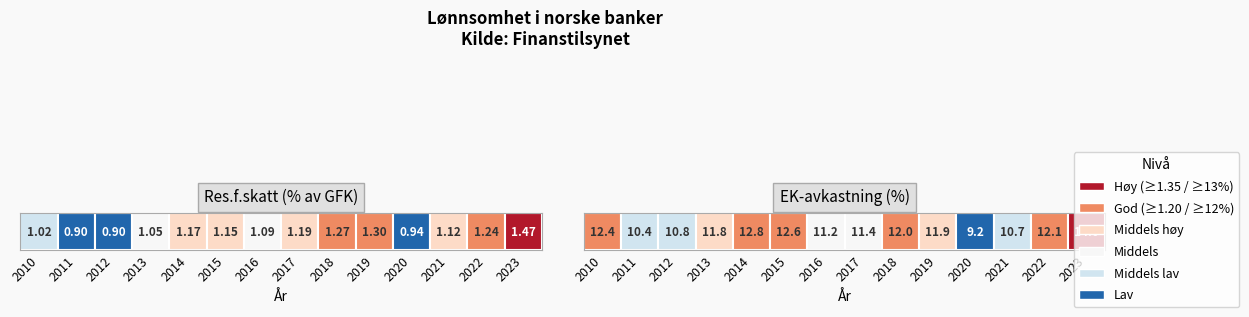

What is the smallest value displayed?

0.9